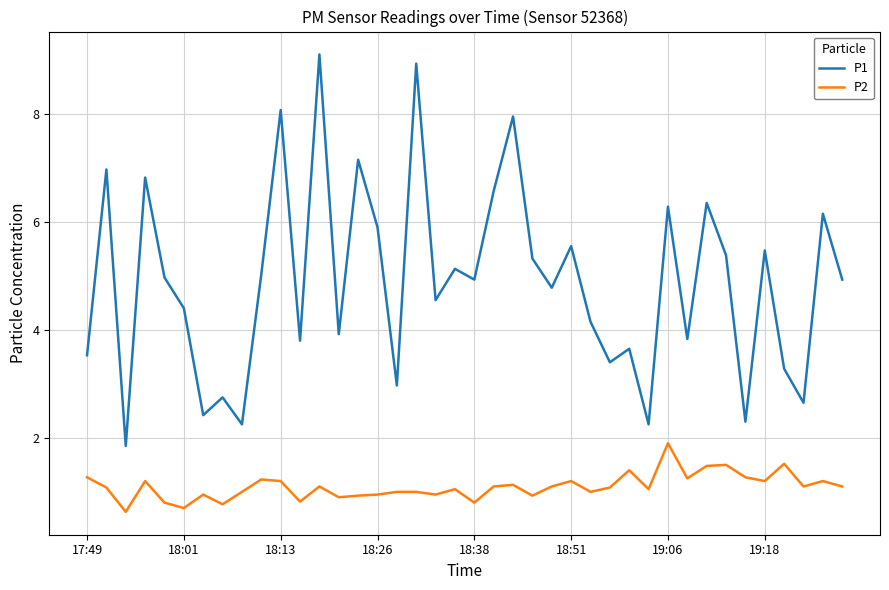

Rank the series by their average value, from lowest to highest.

P2, P1